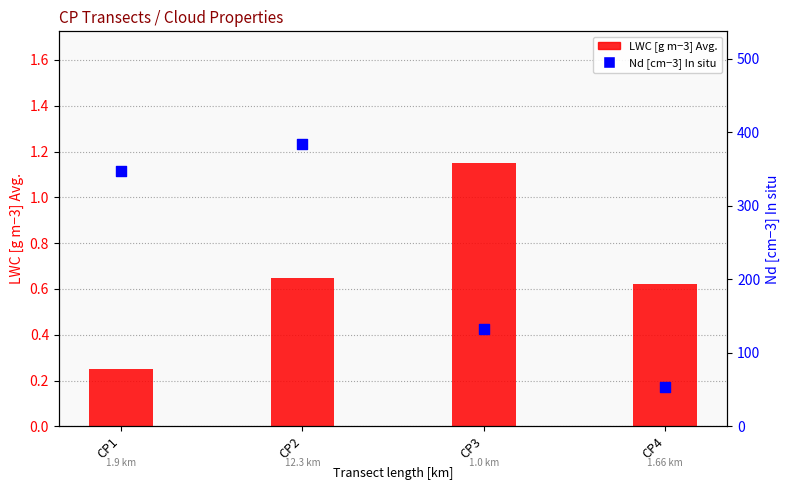

Which series has the largest total across all categories?

Nd [cm−3] In situ